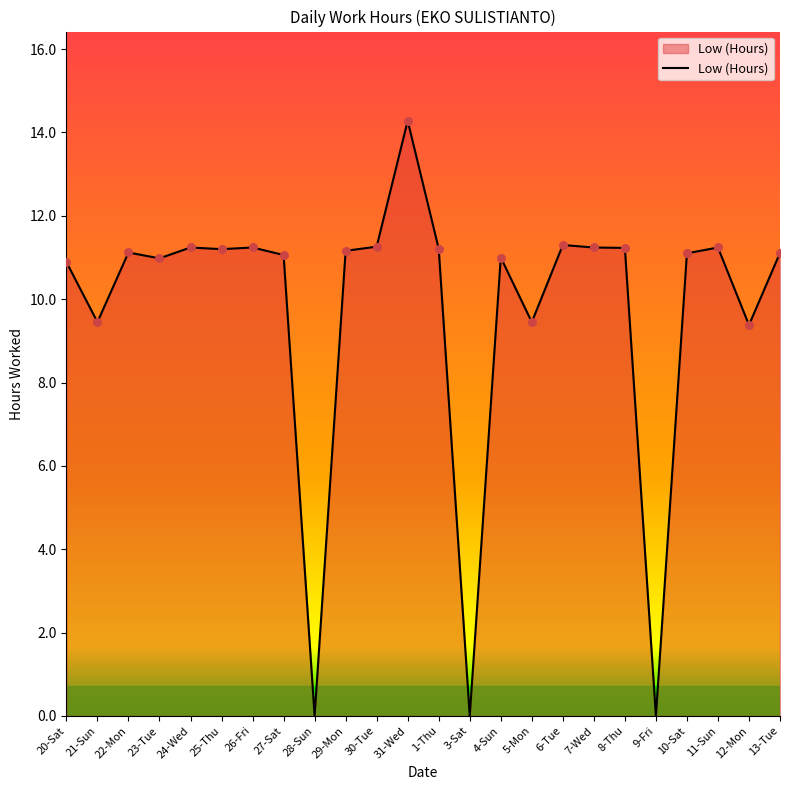

Between 7-Wed and 5-Mon, which is larger?

7-Wed